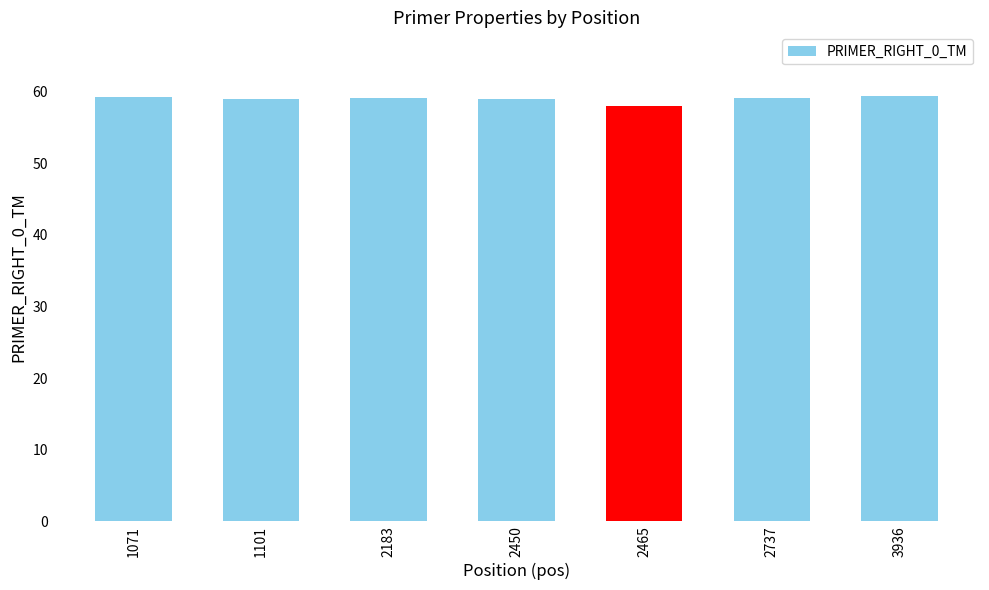

What is the sum of the values at 2183 and 2737?

118.3